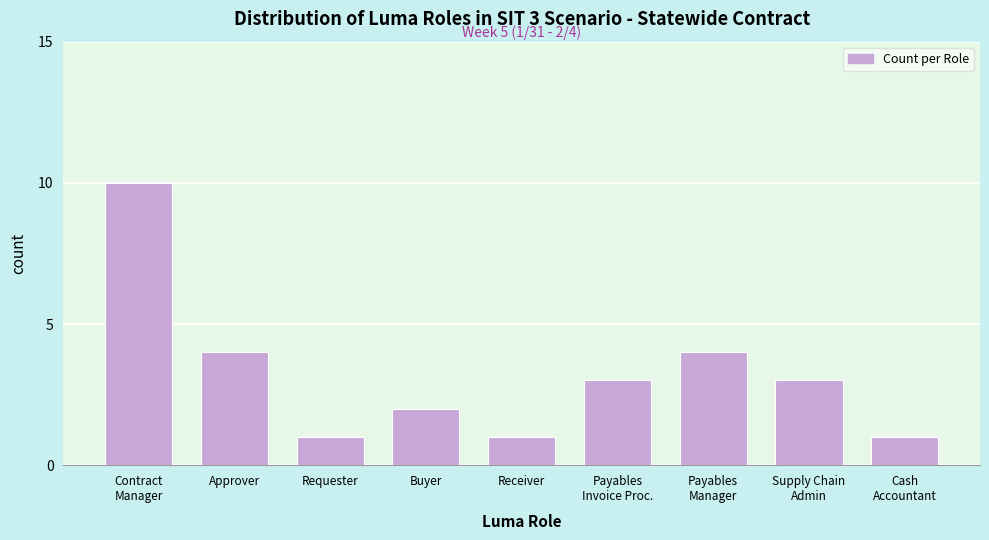

Reading left to right, list all the values displayed in this chart.

10	4	1	2	1	3	4	3	1